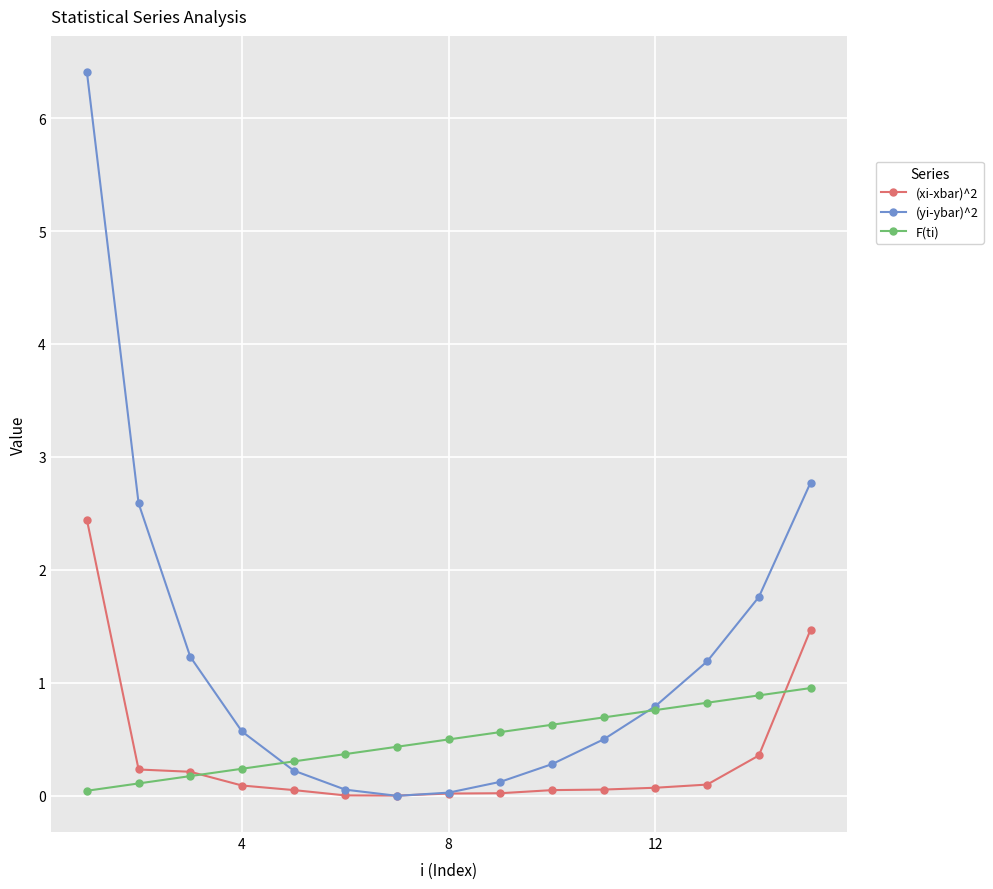

What is the value of the (yi-ybar)^2 point at the 14th from the left?

1.8